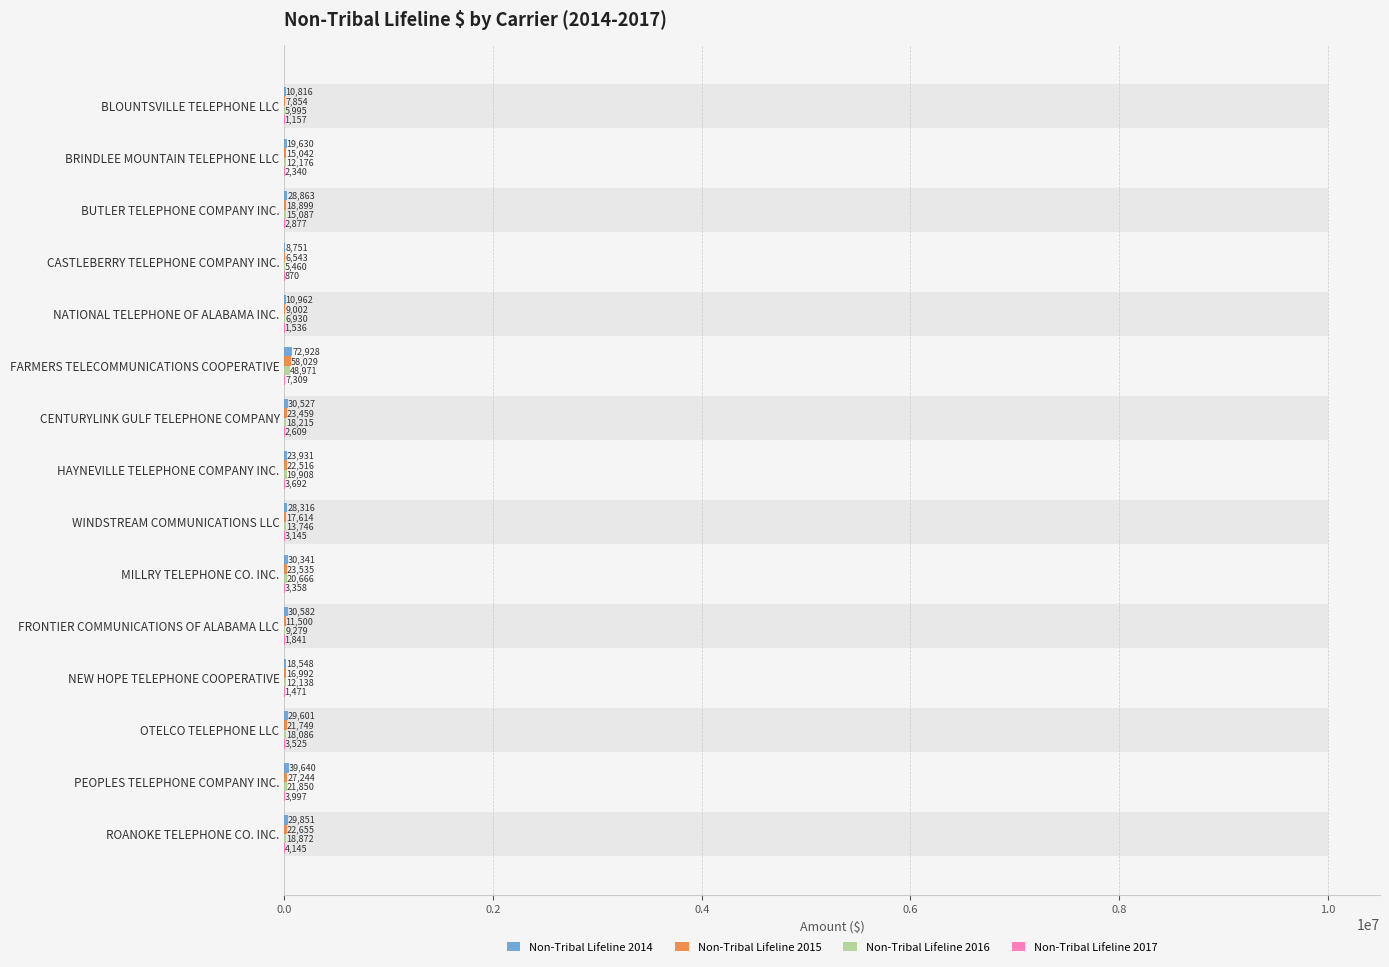

Reading left to right, transcribe all the data shown in this chart.

Non-Tribal Lifeline 2014: 10816	19630	28863	8751	10962	72928	30527	23931	28316	30341	30582	18548	29601	39640	29851
Non-Tribal Lifeline 2015: 7854	15042	18899	6543	9002	58029	23459	22516	17614	23535	11500	16992	21749	27244	22655
Non-Tribal Lifeline 2016: 5995	12176	15087	5460	6930	48971	18215	19908	13746	20666	9279	12138	18086	21850	18872
Non-Tribal Lifeline 2017: 1157	2340	2877	870	1536	7309	2609	3692	3145	3358	1841	1471	3525	3997	4145